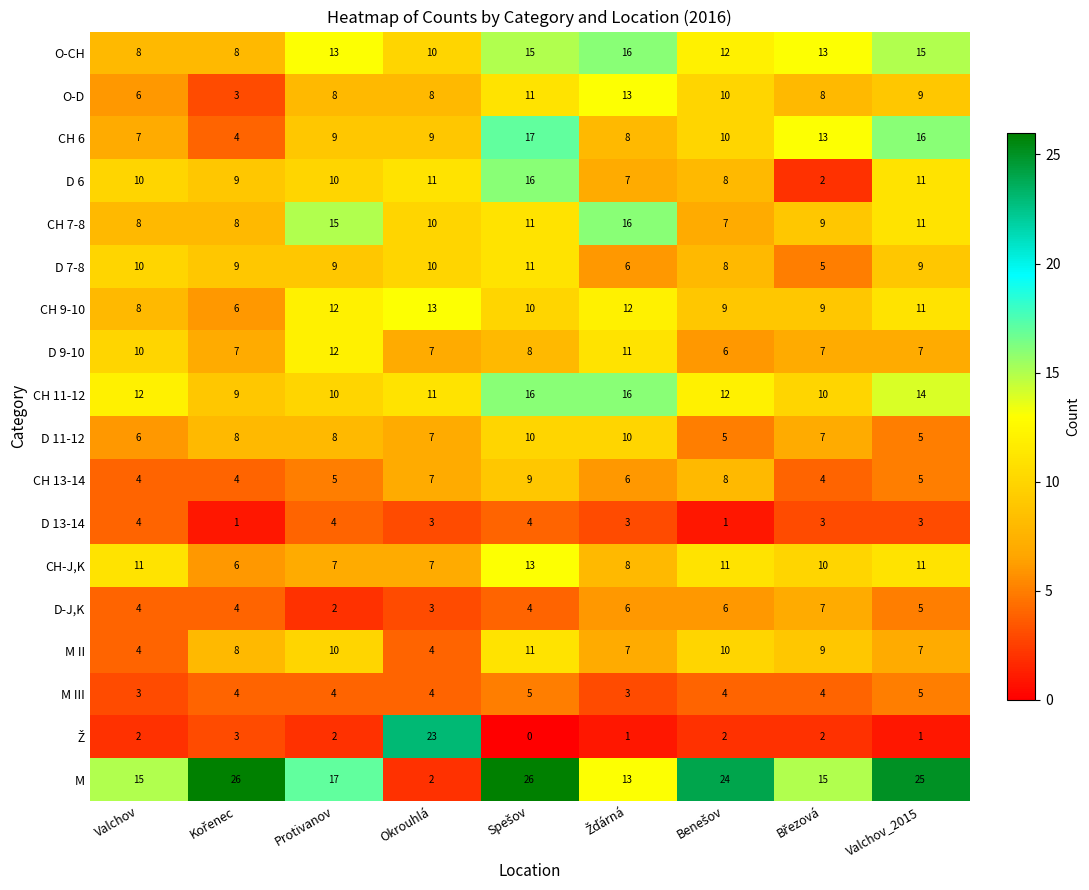

What is the difference between the maximum and minimum values in the O-D series?

10